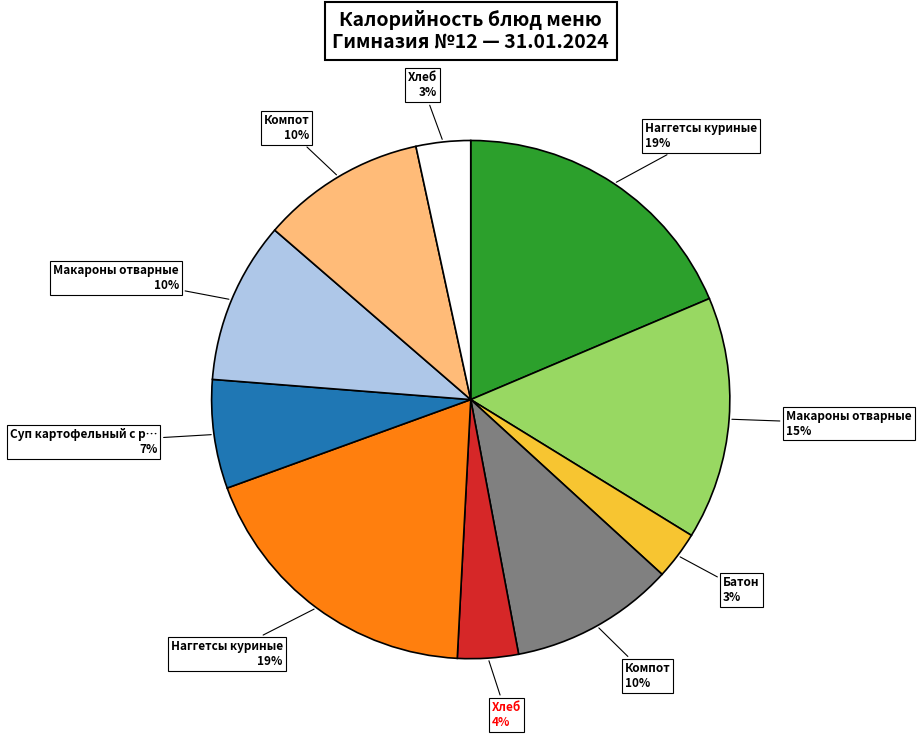

Does any single category account for the majority?

No